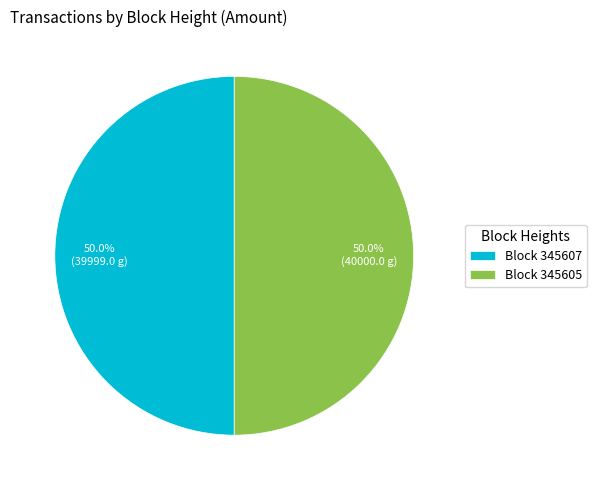

Count the number of slices in the pie.

2